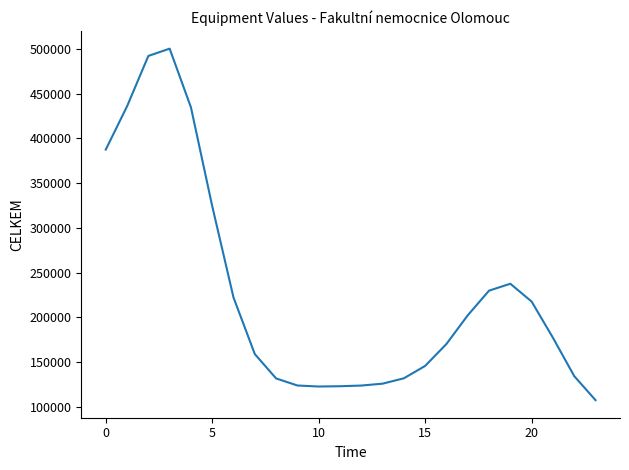

What is the greatest value displayed?

500485